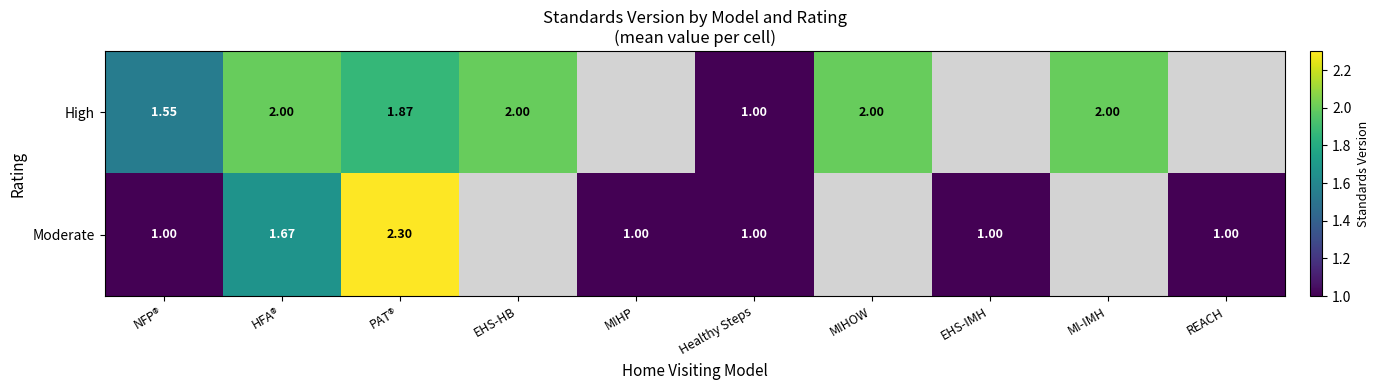

Rank the series at PAT® from highest to lowest value.

Moderate, High